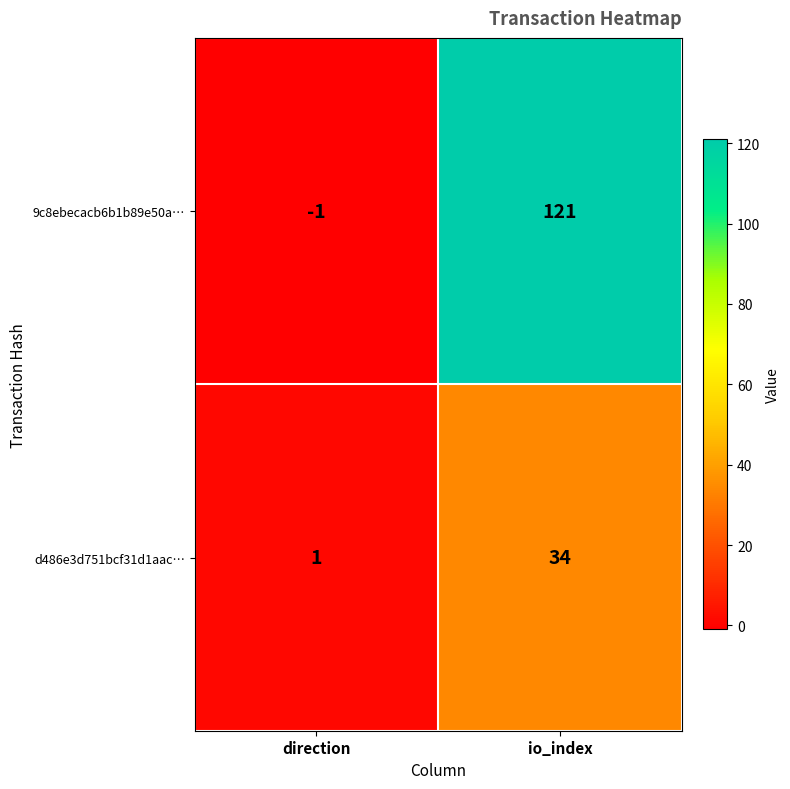

What is the maximum value shown in the chart?

121